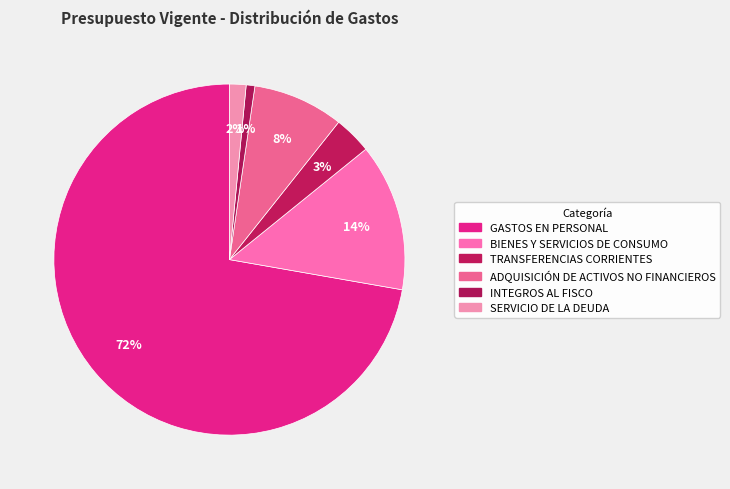

Count the number of slices in the pie.

6